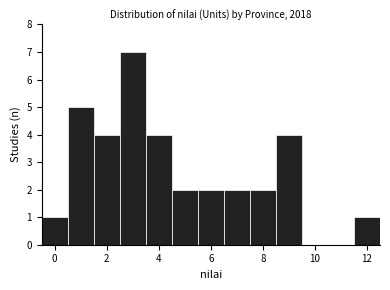

Reading left to right, transcribe this chart: for each bar, give the range it covers on the x-axis and its height. Neither the bar edges nor the heights are printed on the chart, so give them approximately, as read against the axes.

-0.5 to 0.5: 1
0.5 to 1.5: 5
1.5 to 2.5: 4
2.5 to 3.5: 7
3.5 to 4.5: 4
4.5 to 5.5: 2
5.5 to 6.5: 2
6.5 to 7.5: 2
7.5 to 8.5: 2
8.5 to 9.5: 4
9.5 to 10.5: 0
10.5 to 11.5: 0
11.5 to 12.5: 1